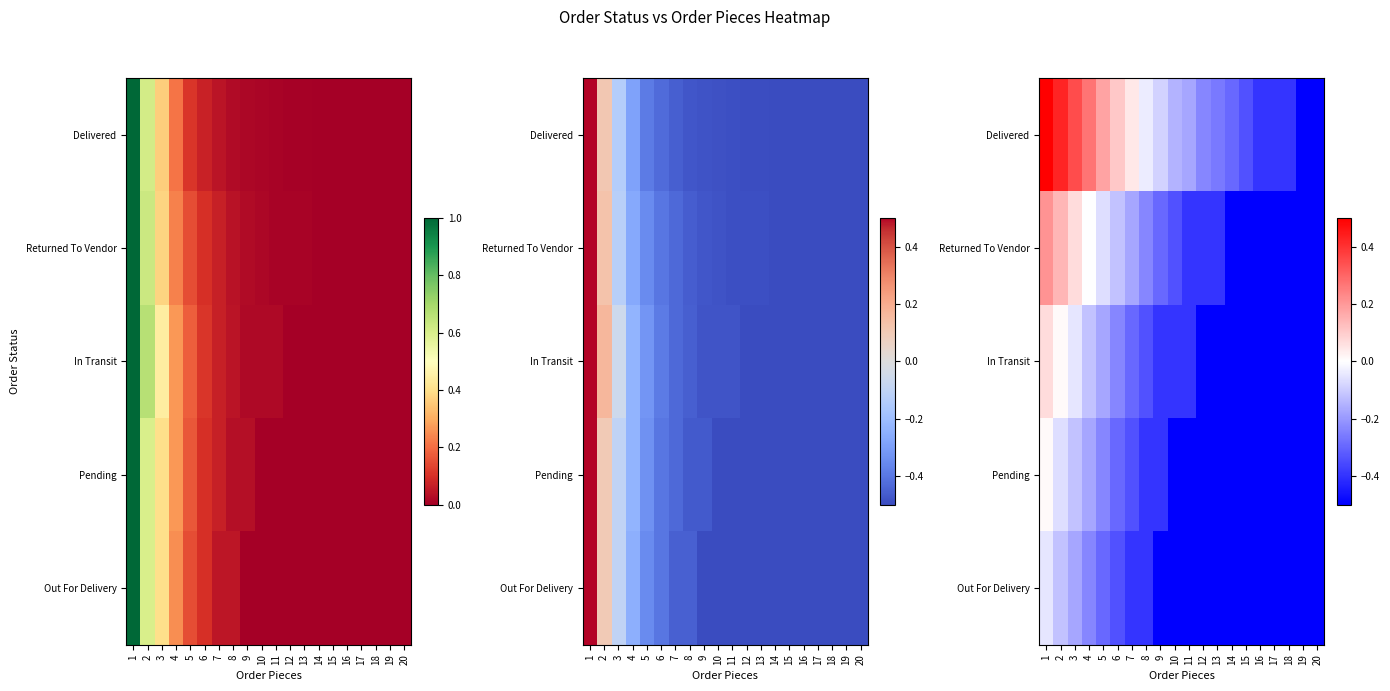

At which label does In Transit reach its minimum?

12